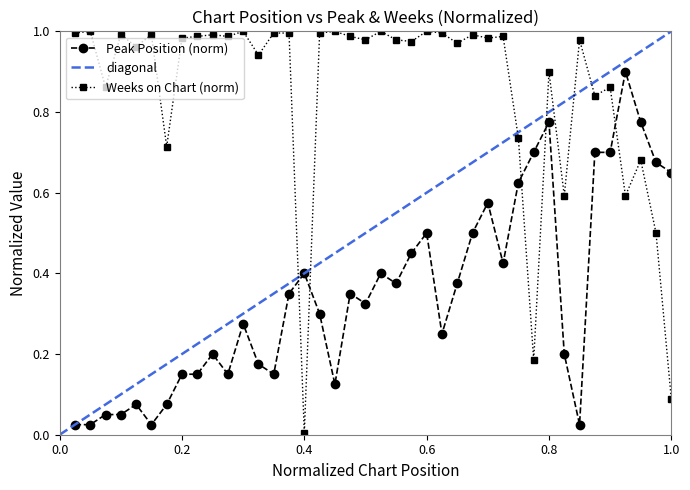

Which series ends up on top after the final intersection of Peak Position (norm) and Weeks on Chart (norm)?

Peak Position (norm)